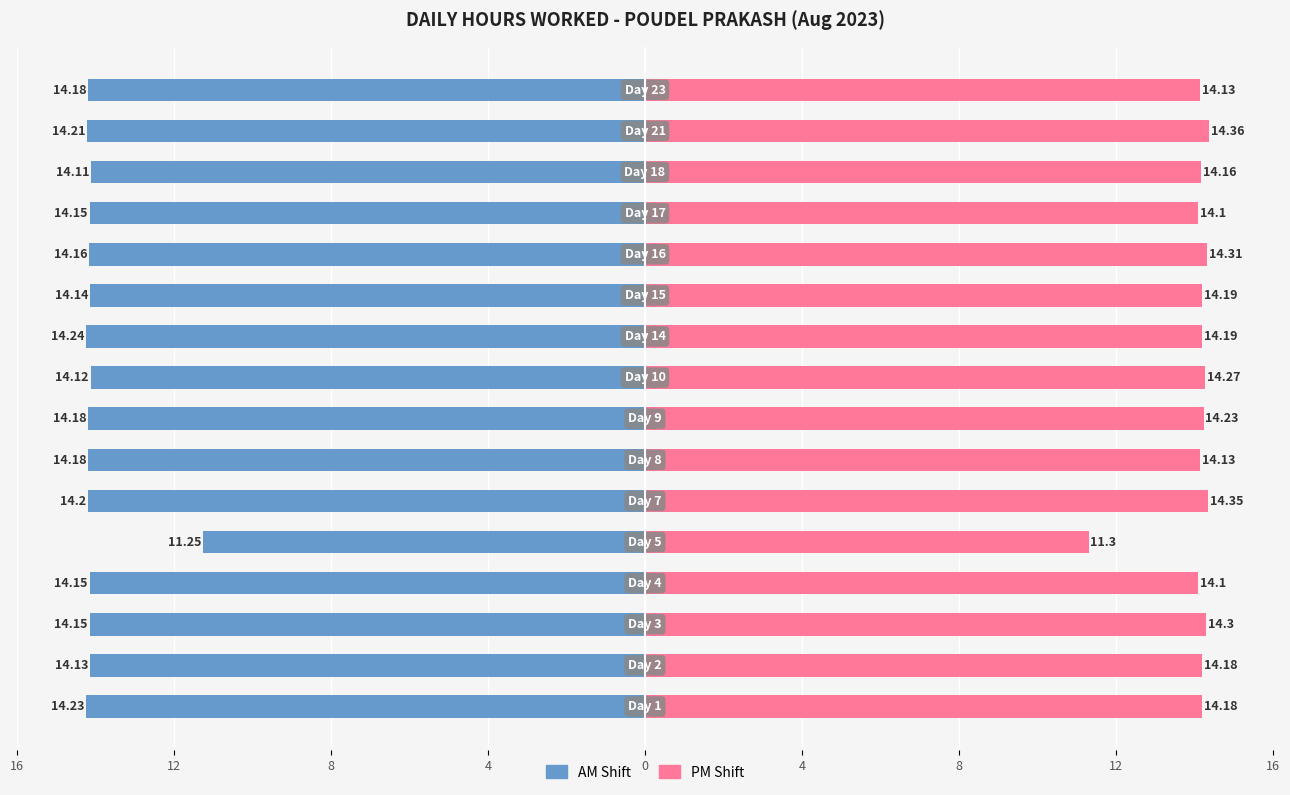

How many bars are there in total?

32